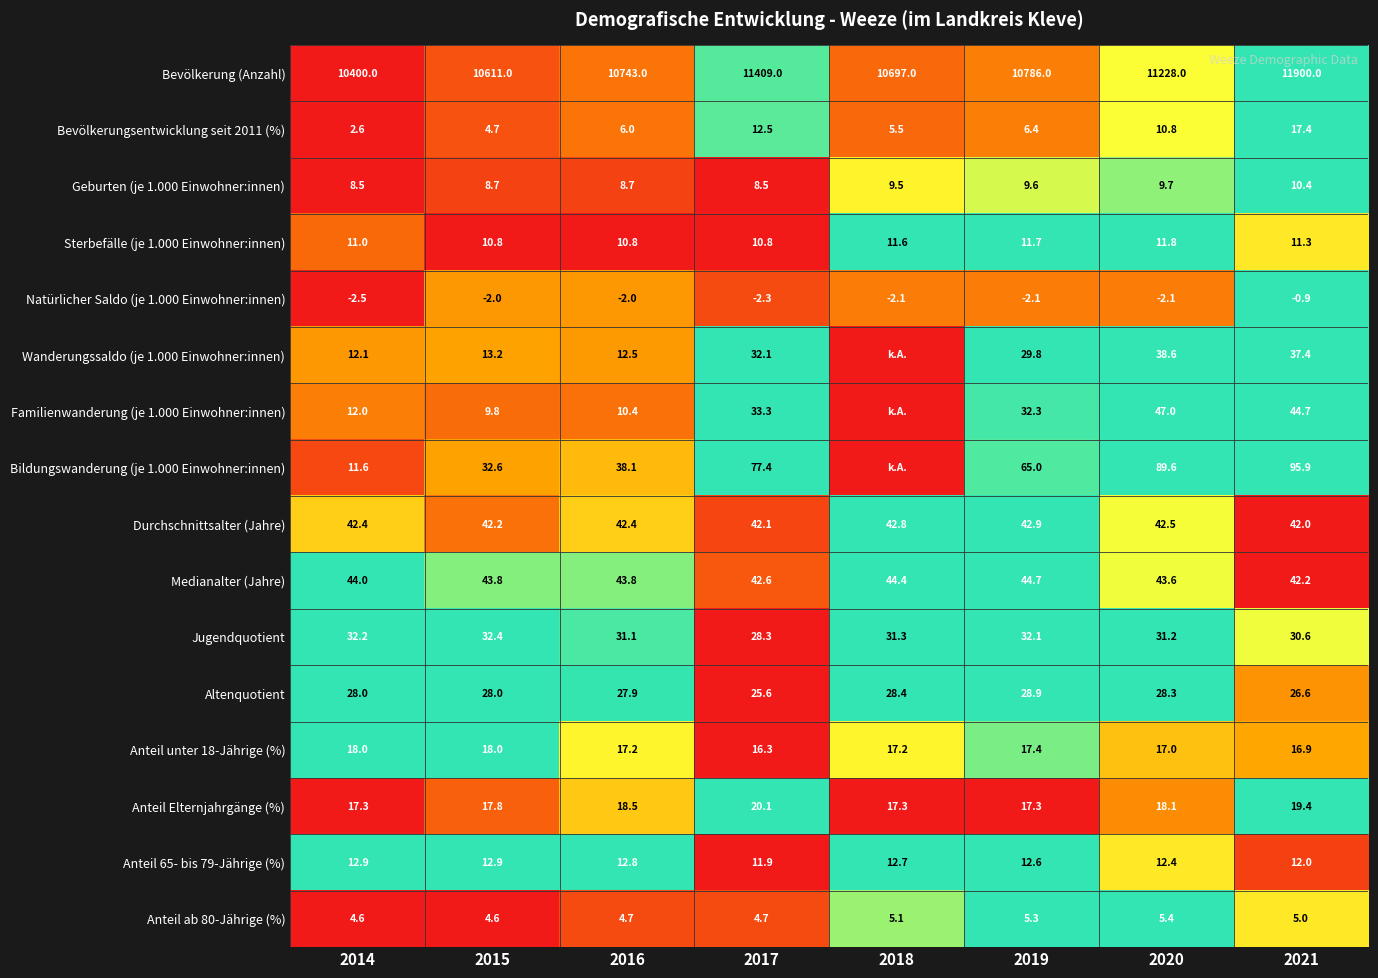

How many data points in Sterbefälle (je 1.000 Einwohner:innen) are less than 11?

3